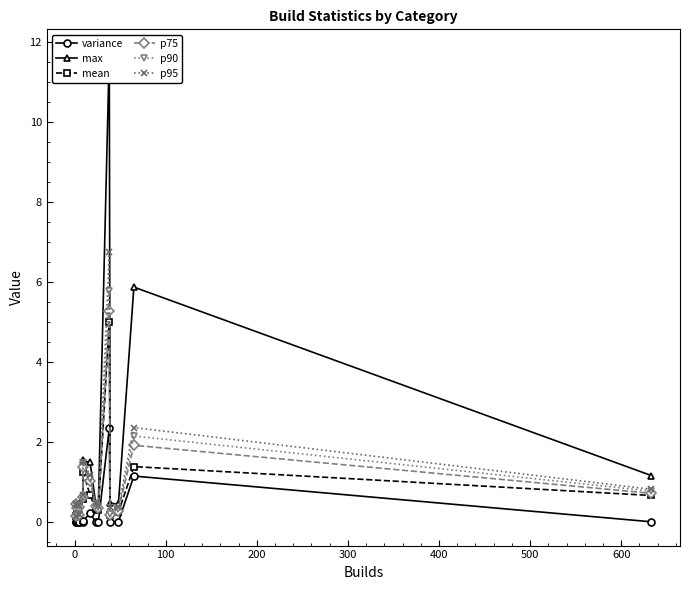

How many interior local valleys does the p75 series have?

4